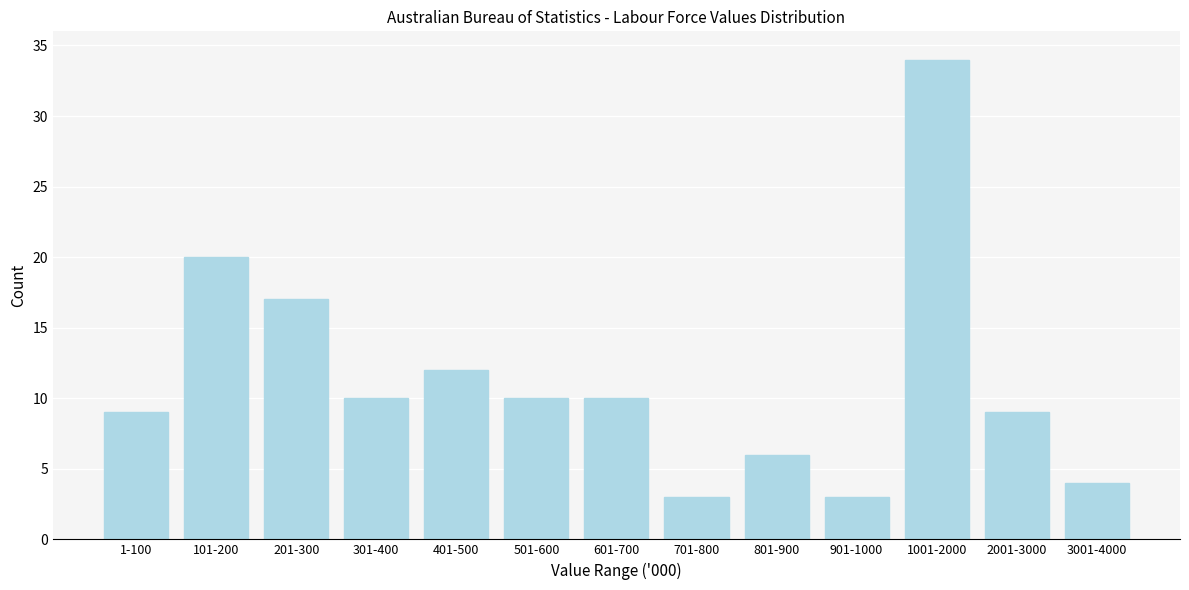

Reading left to right, list all the values displayed in this chart.

9	20	17	10	12	10	10	3	6	3	34	9	4